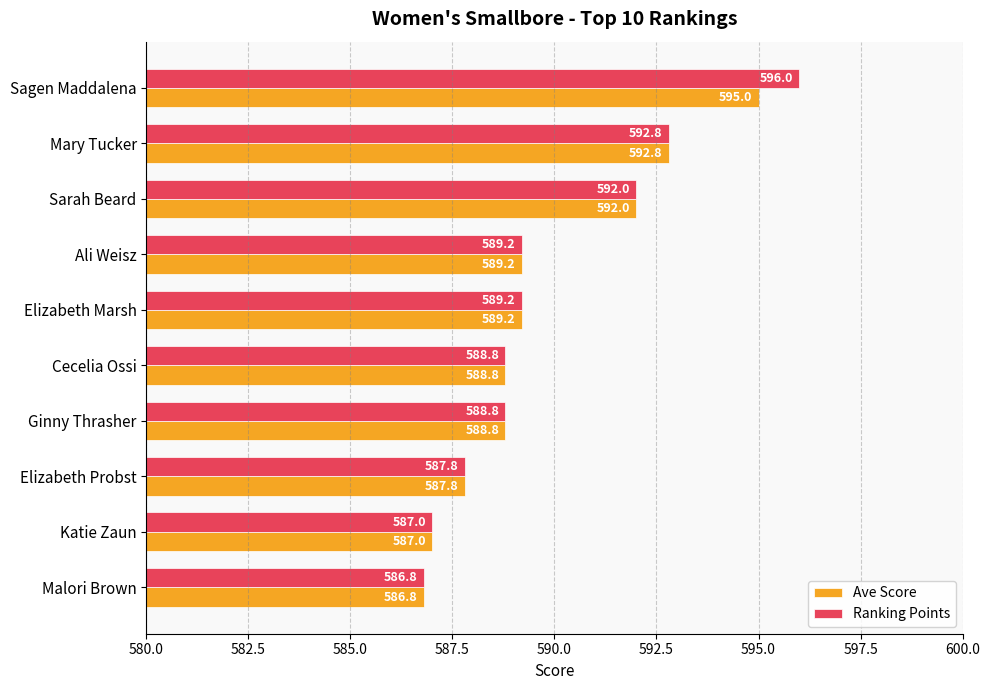

Where is Ranking Points nearest to the value 591?

Sarah Beard